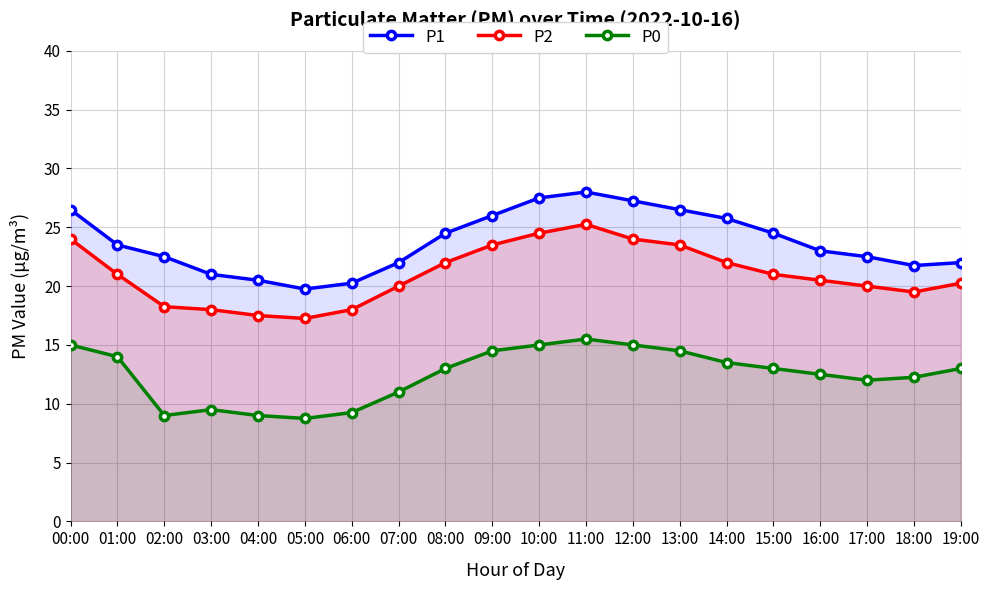

Where does the P2 series first go above 21?

00:00